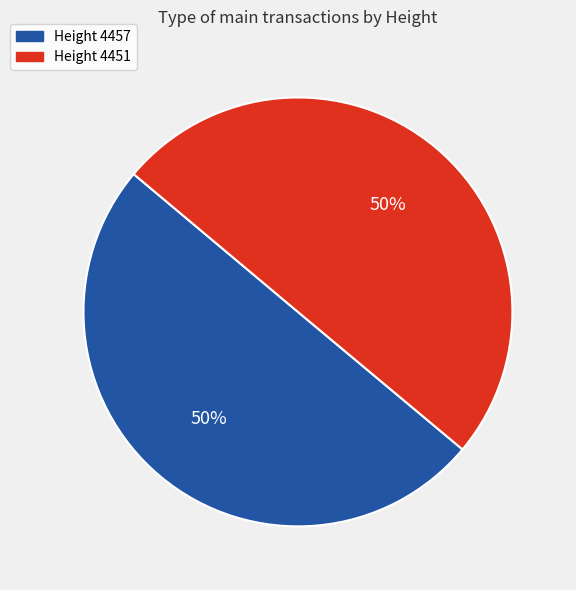

To the nearest percent, what is the average slice percentage?

50%